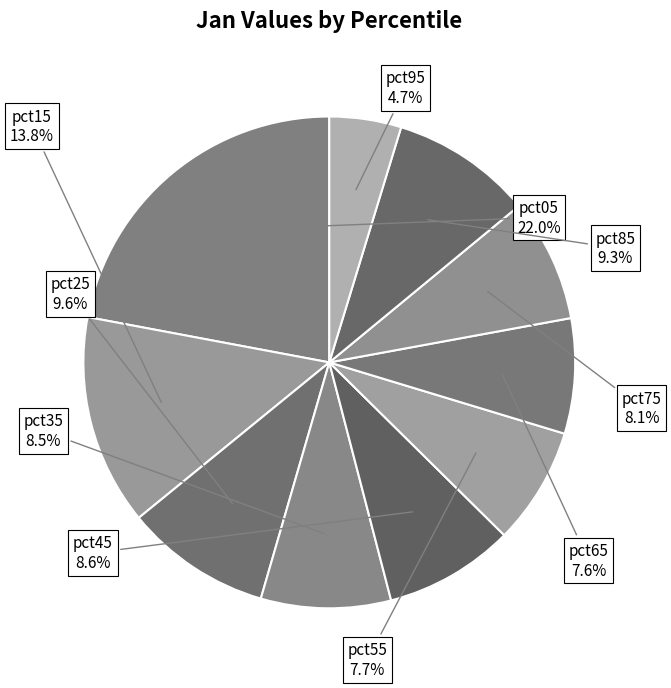

Does pct45 represent more than half of the total?

No